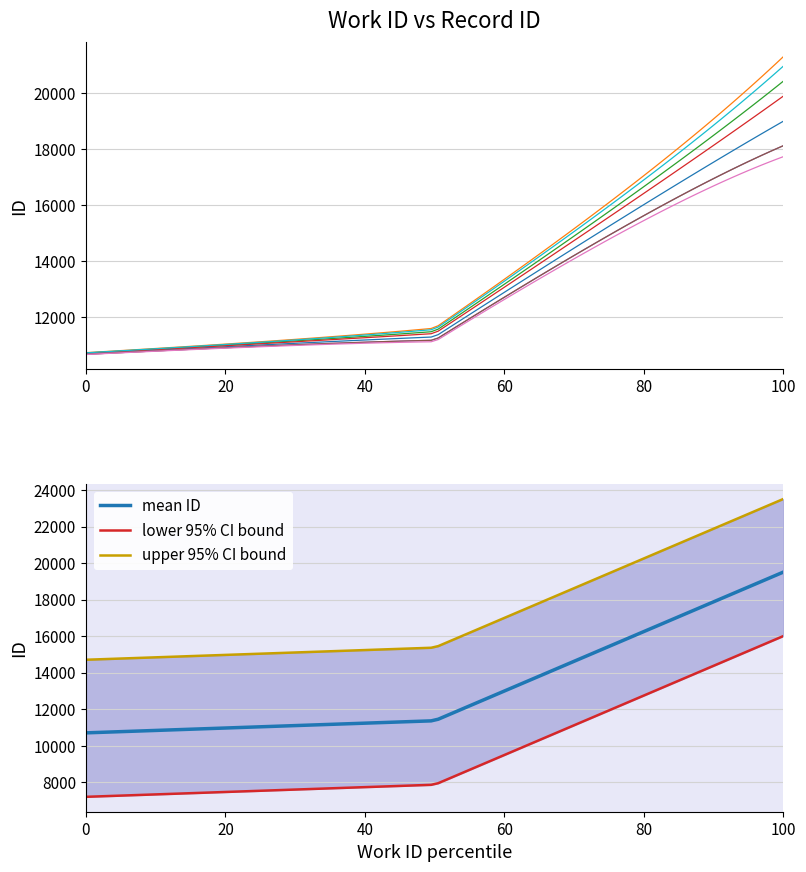

What is the highest value of the mean ID series?

19508.0